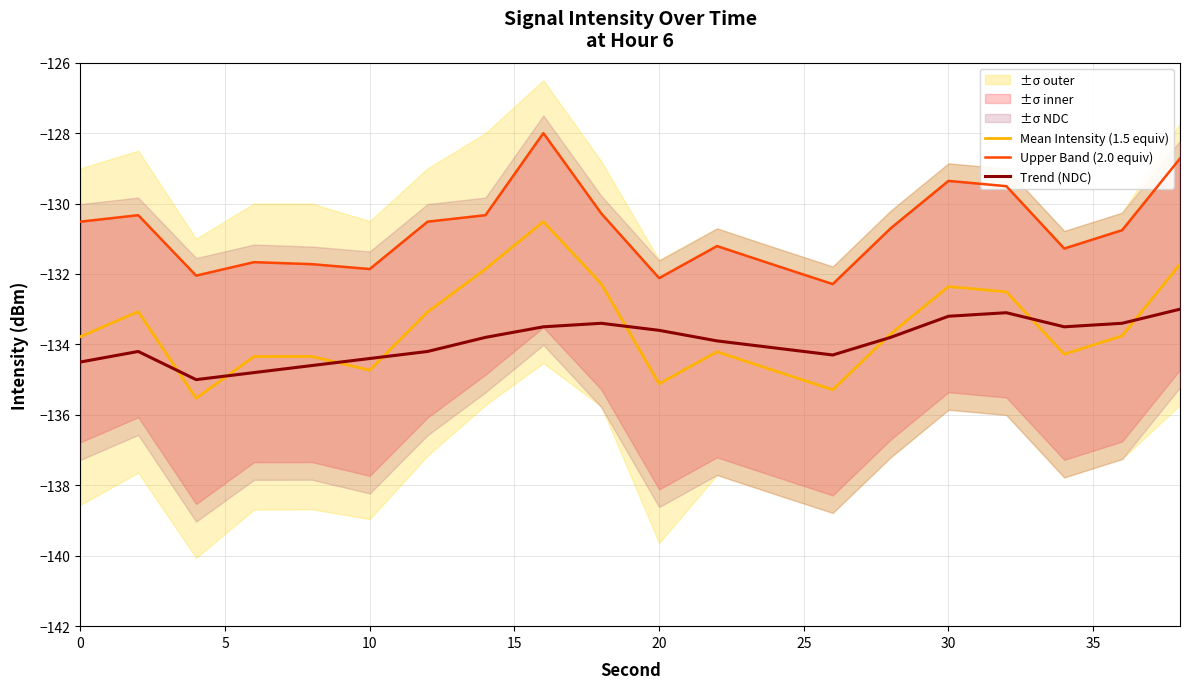

The value of Trend (NDC) at 0 is -134.5. True or false?

True